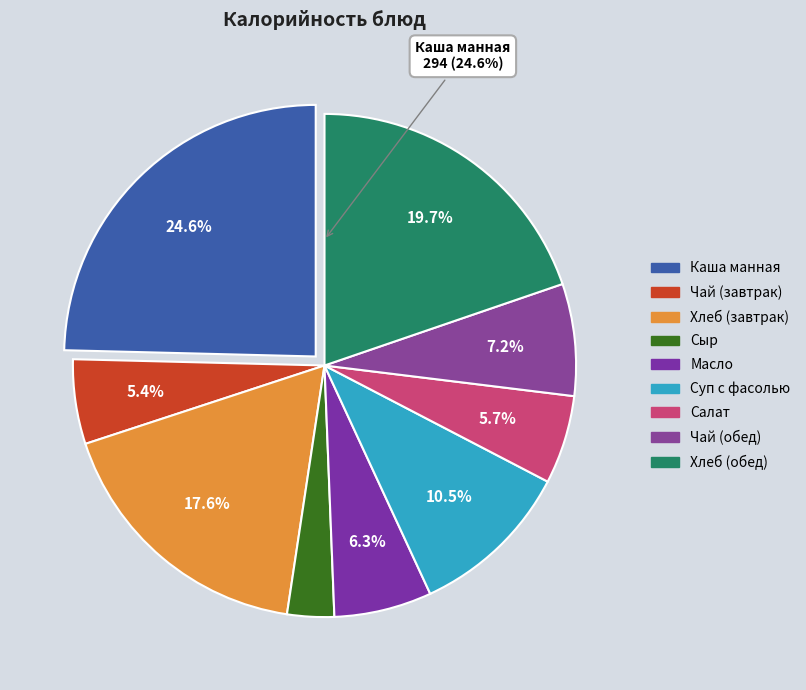

Does Хлеб пшеничный (завтрак) represent more than half of the total?

No